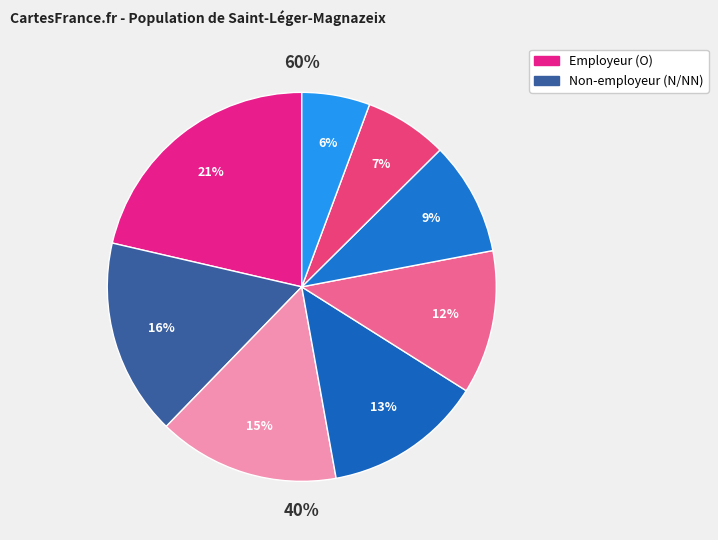

To the nearest percent, what is the difference between the 21 and 01 slice percentages?

9%